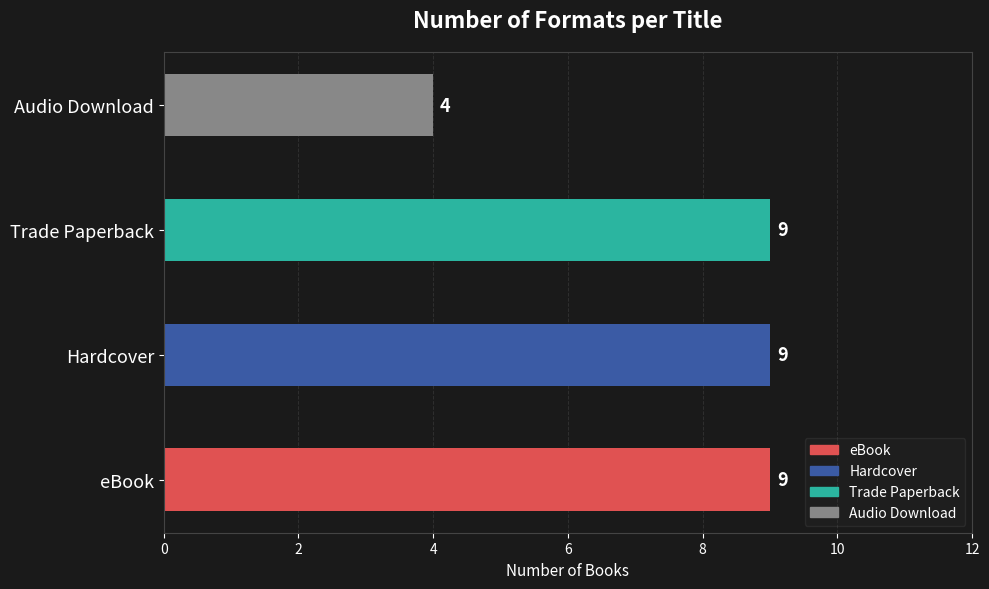

Read the value at Trade Paperback.

9